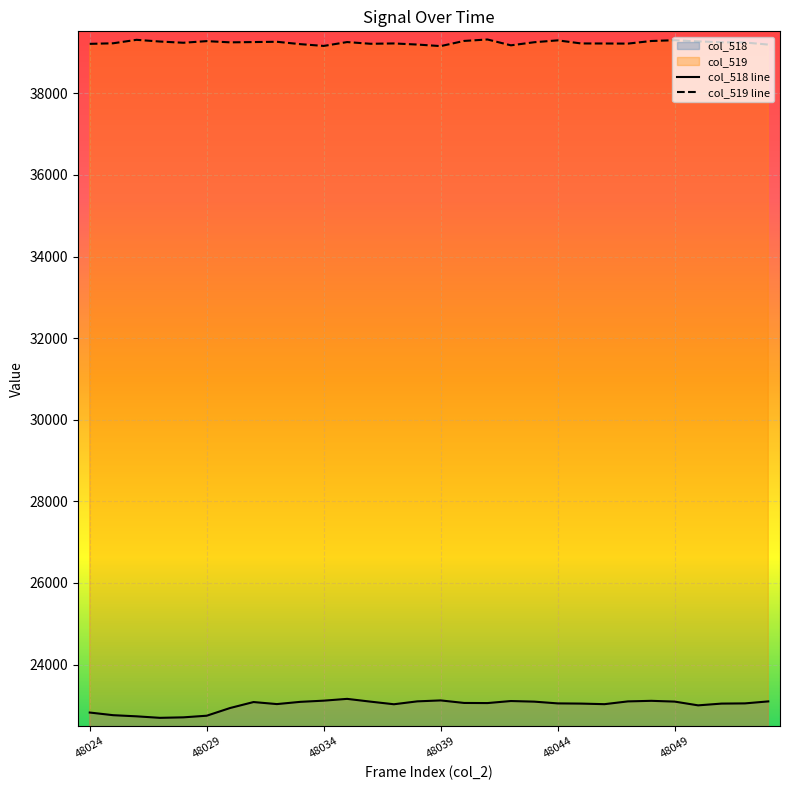

Which series has the largest range (max minus min)?

col_518 line